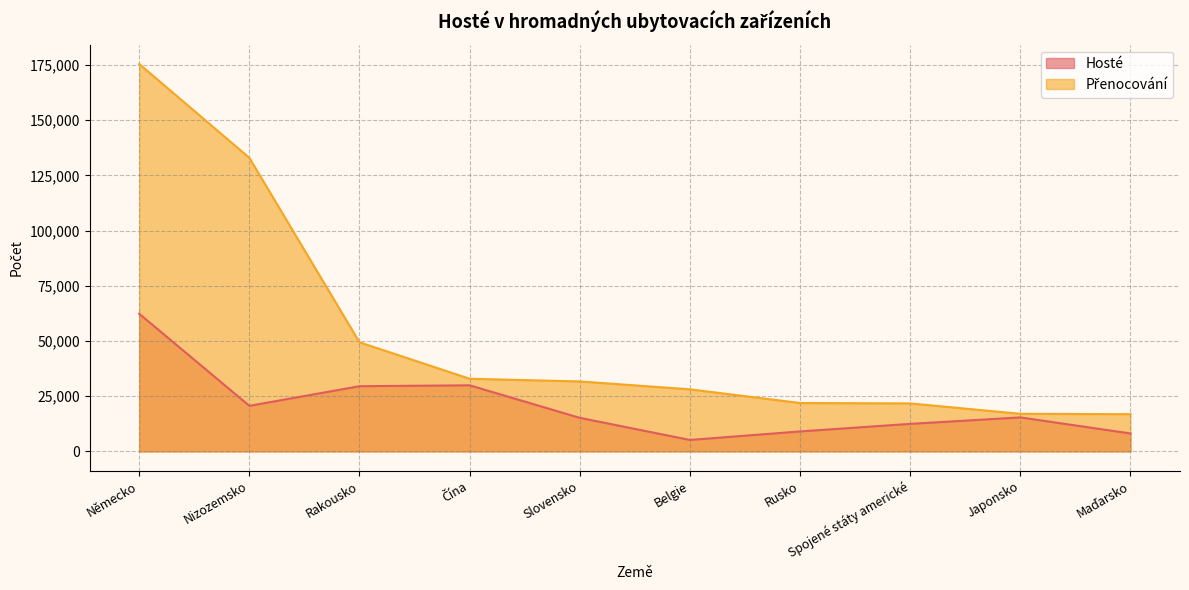

What is the value of the Hosté point at the 6th from the left?

5182